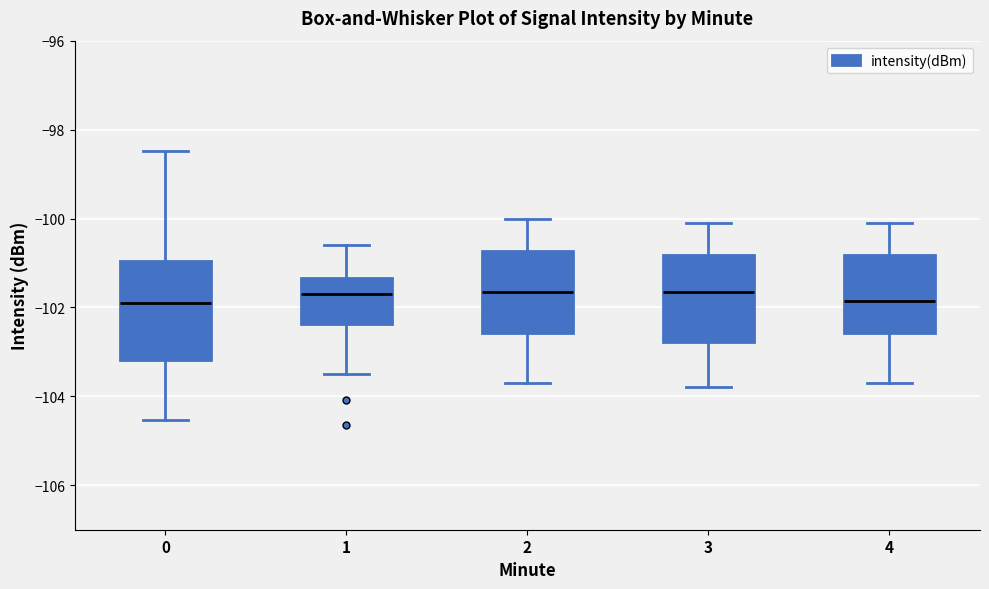

Which box is the tallest, from its lower edge to its upper edge?

0